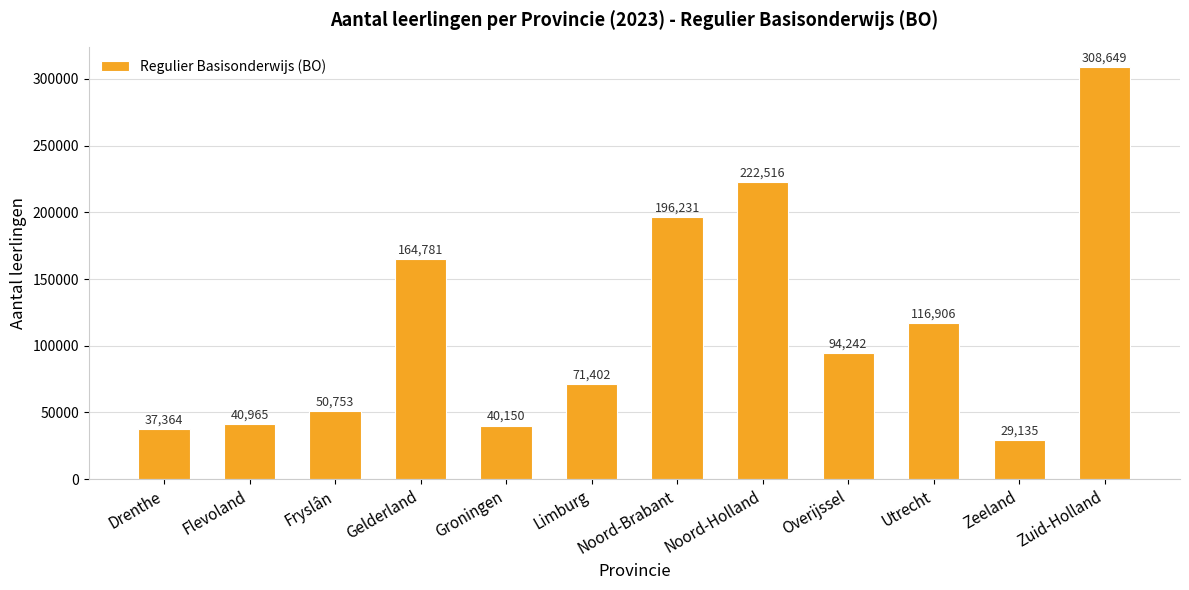

Rank the categories by value from lowest to highest.

Zeeland, Drenthe, Groningen, Flevoland, Fryslân, Limburg, Overijssel, Utrecht, Gelderland, Noord-Brabant, Noord-Holland, Zuid-Holland